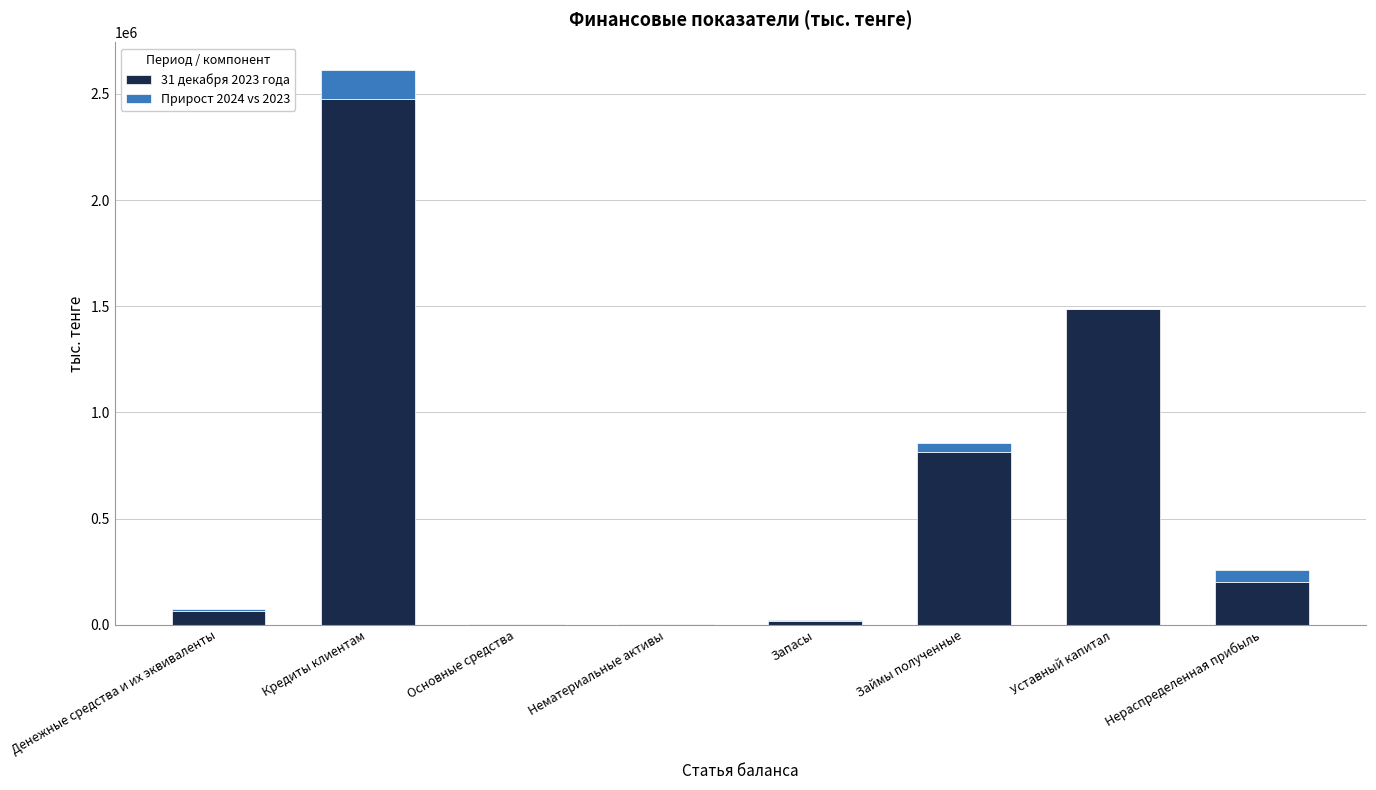

Is it true that 31 декабря 2023 года equals 286462 at Займы полученные?

False